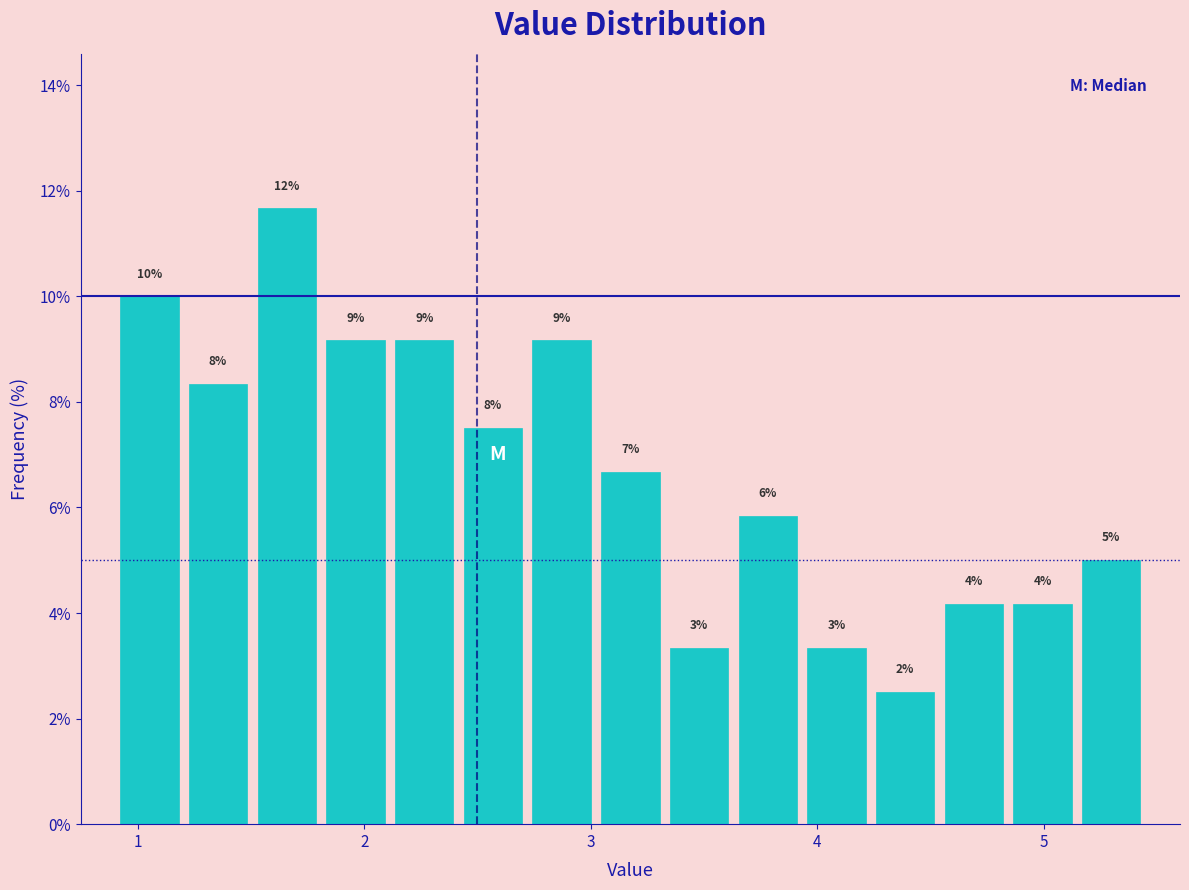

Read against the x-axis, roughly where is the centre of the tallest bar?

1.7